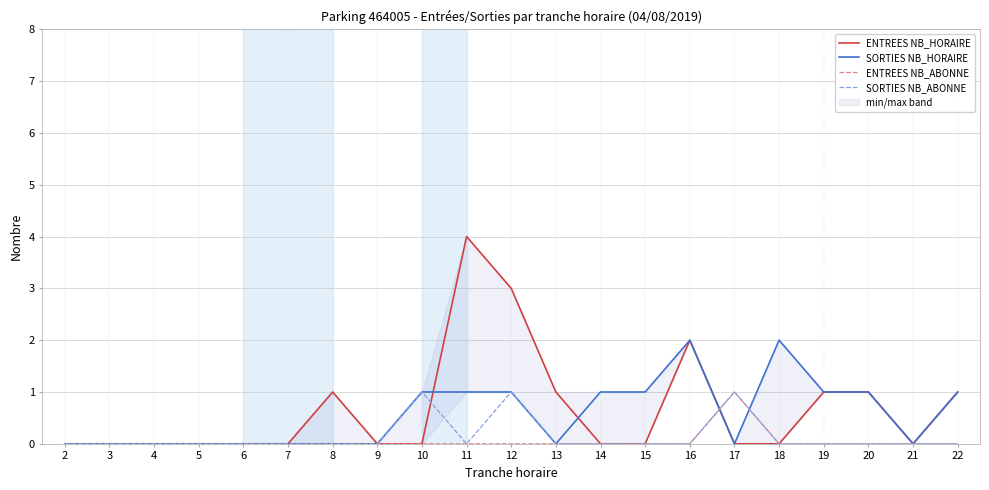

Does the chart have visible grid lines?

Yes